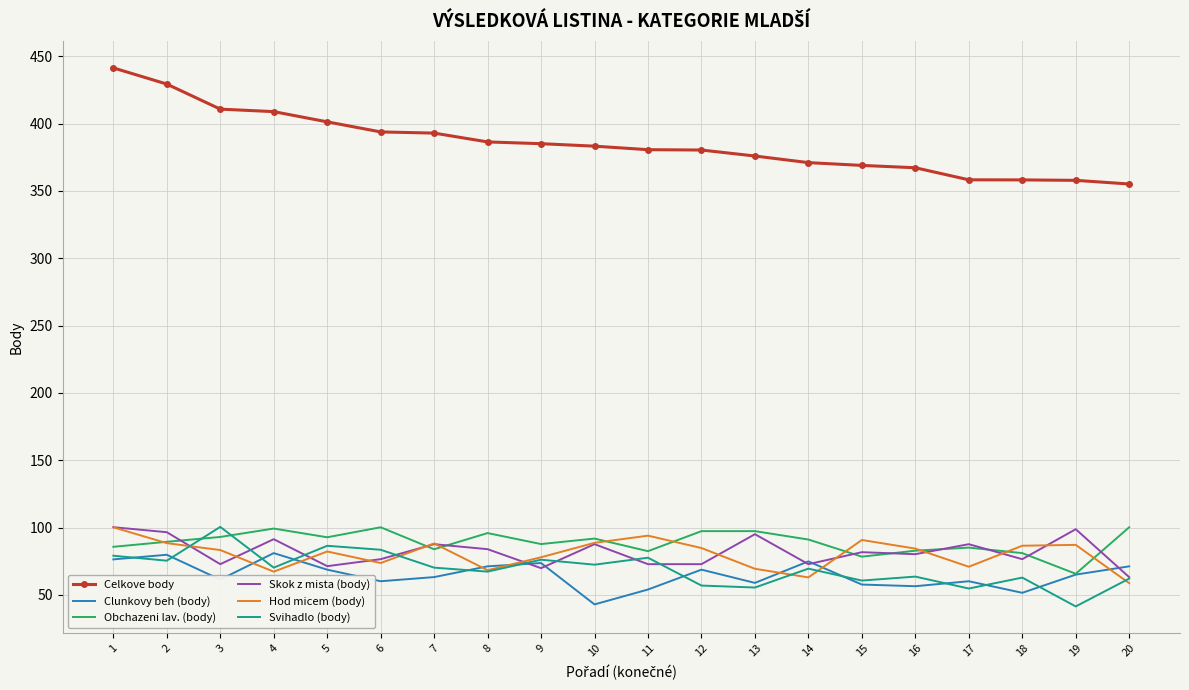

What is the maximum value for Obchazeni lav. (body)?

100.2